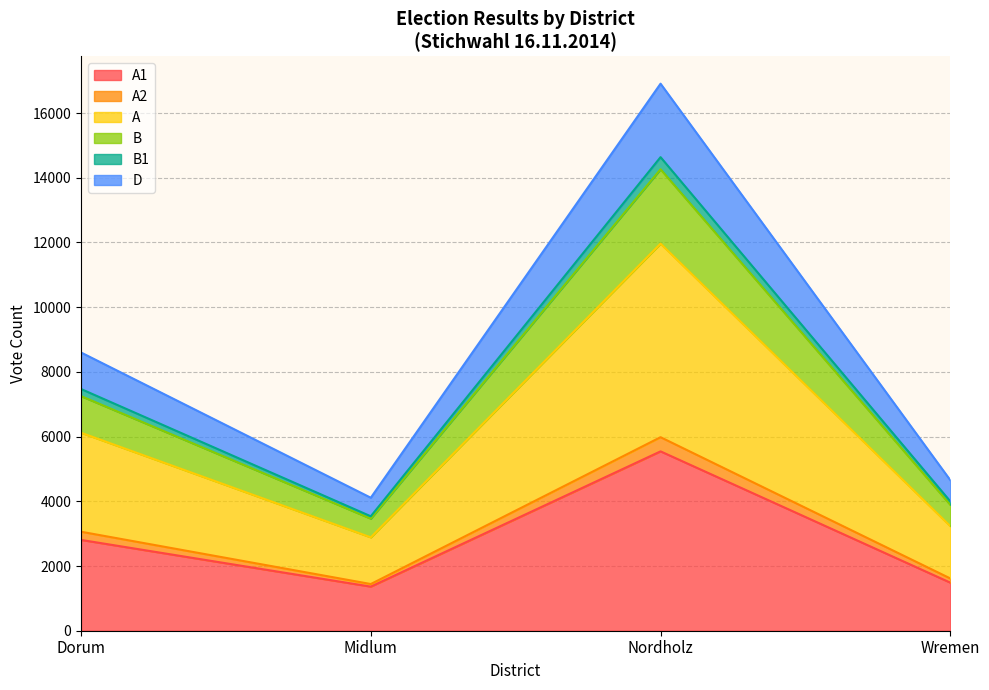

Where is B1 nearest to the value 9087?

Dorum